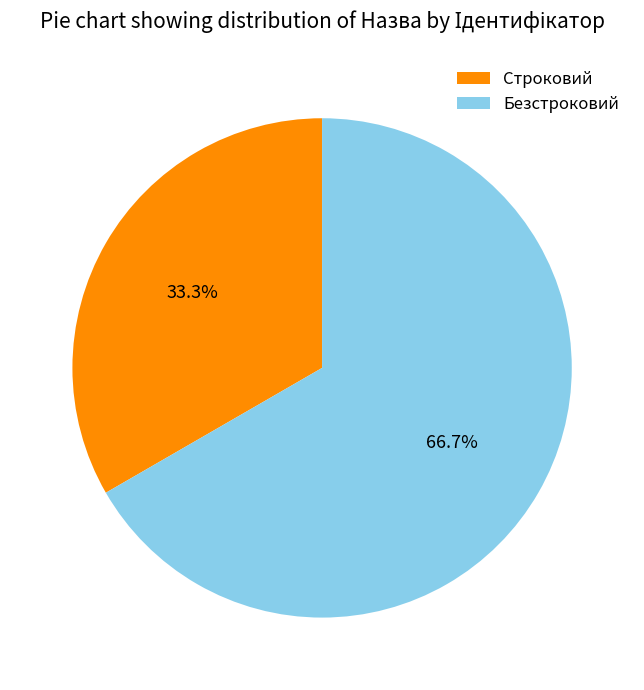

Rank the categories by value from lowest to highest.

Строковий, Безстроковий